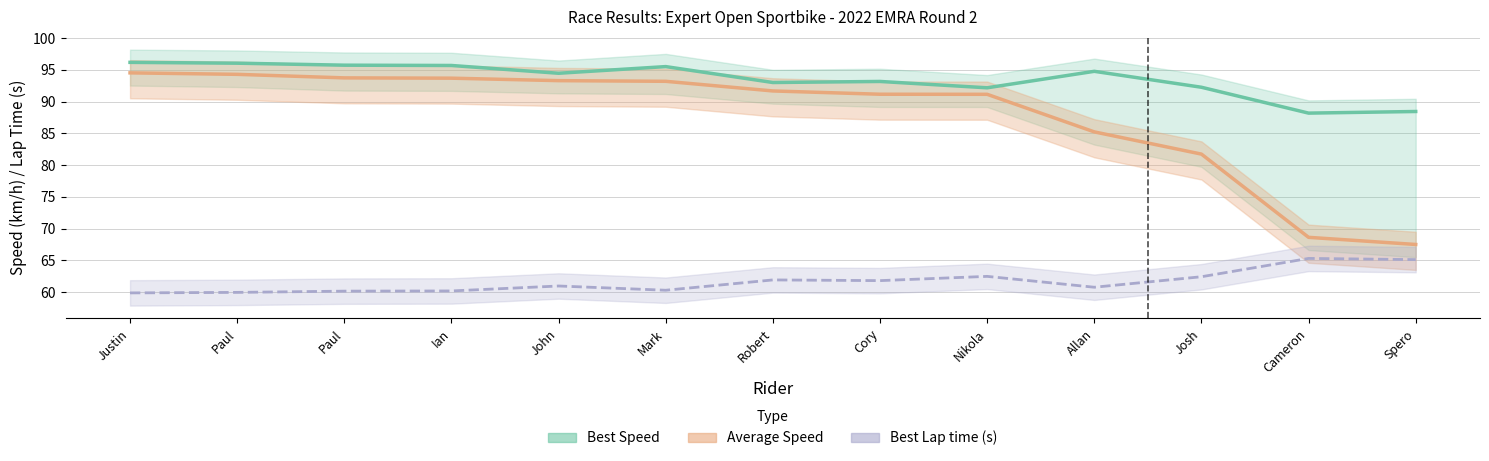

Which series has the largest range (max minus min)?

Average Speed